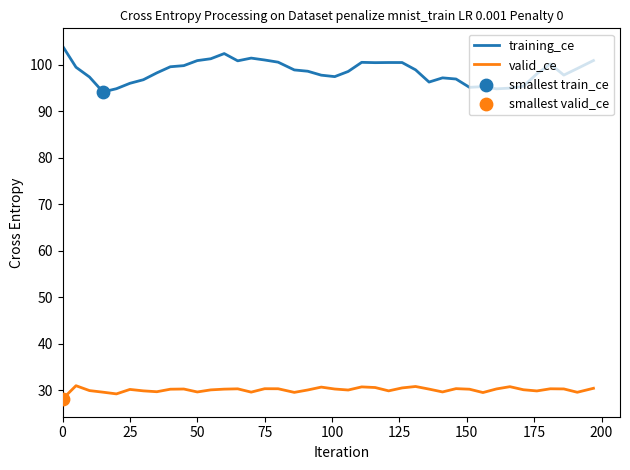

Which series has the largest range (max minus min)?

training_ce